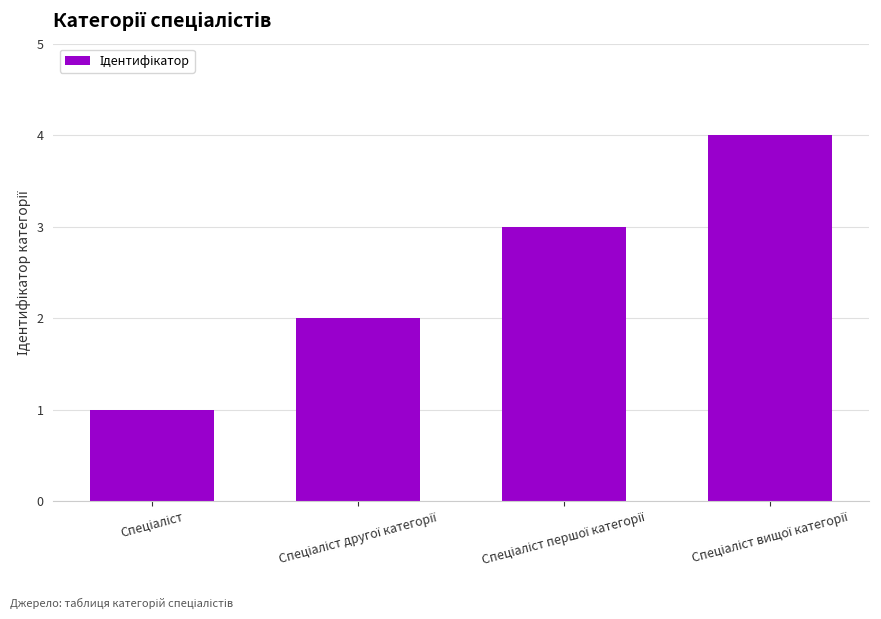

What is the greatest value displayed?

4